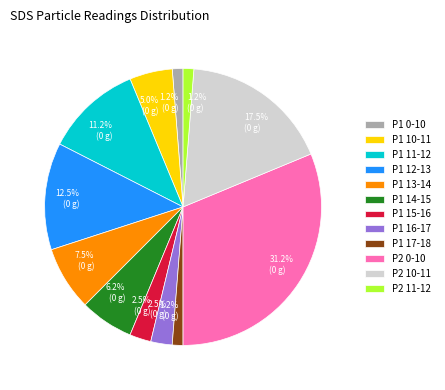

Which slice is the largest?

P2 0-10